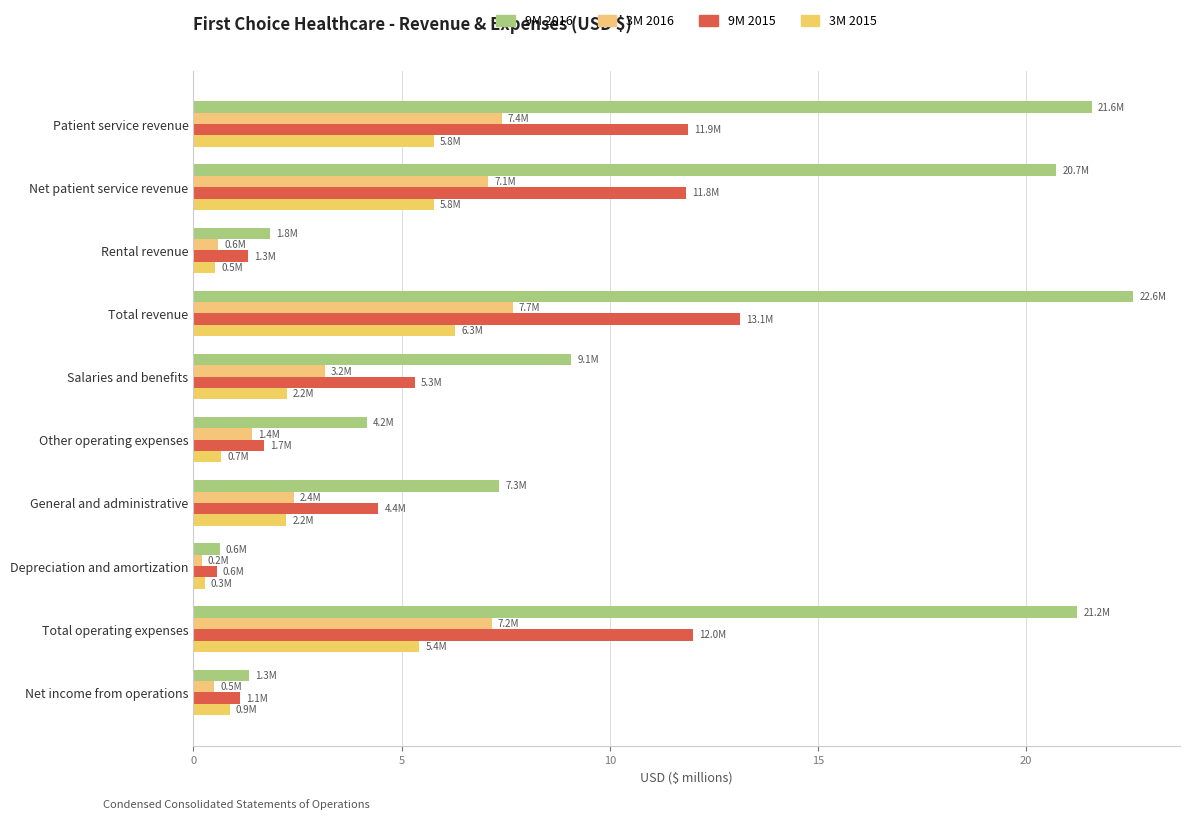

Reading left to right, list all the values displayed in this chart.

9M 2016: 21.6	20.7	1.8	22.6	9.1	4.2	7.3	0.6	21.2	1.3
3M 2016: 7.4	7.1	0.6	7.7	3.2	1.4	2.4	0.2	7.2	0.5
9M 2015: 11.9	11.8	1.3	13.1	5.3	1.7	4.4	0.6	12.0	1.1
3M 2015: 5.8	5.8	0.5	6.3	2.2	0.7	2.2	0.3	5.4	0.9